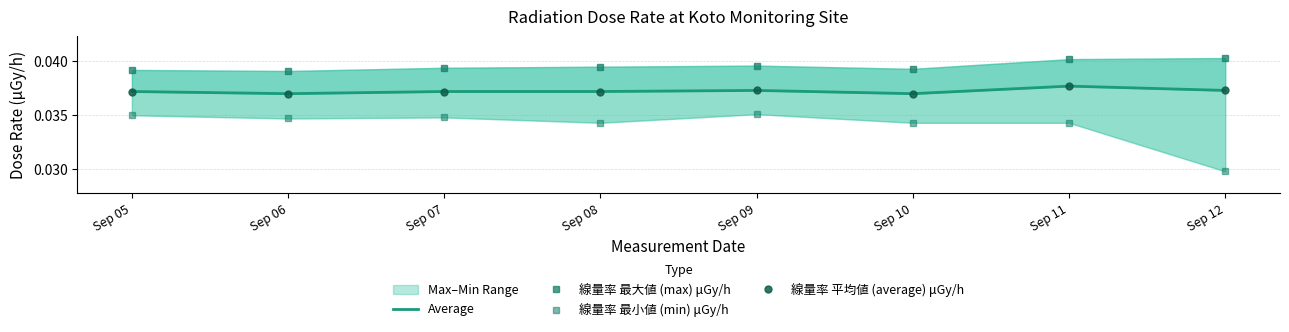

What is the total value across all series at Sep 11?

0.1